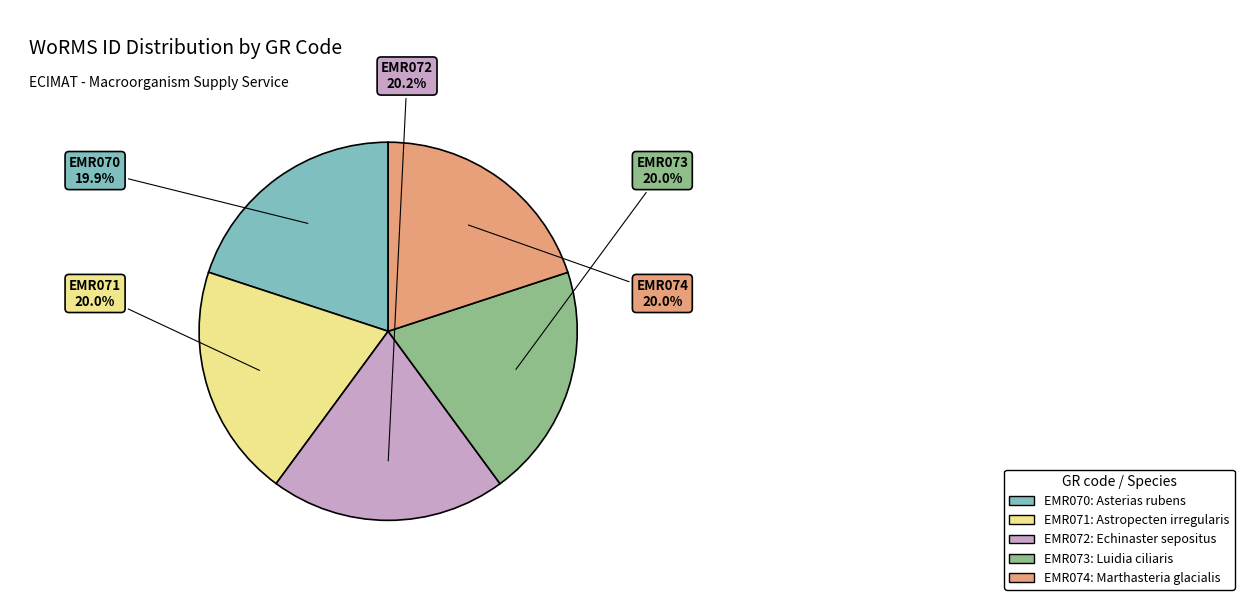

Do EMR072 and EMR074 together represent more than half of the pie?

No